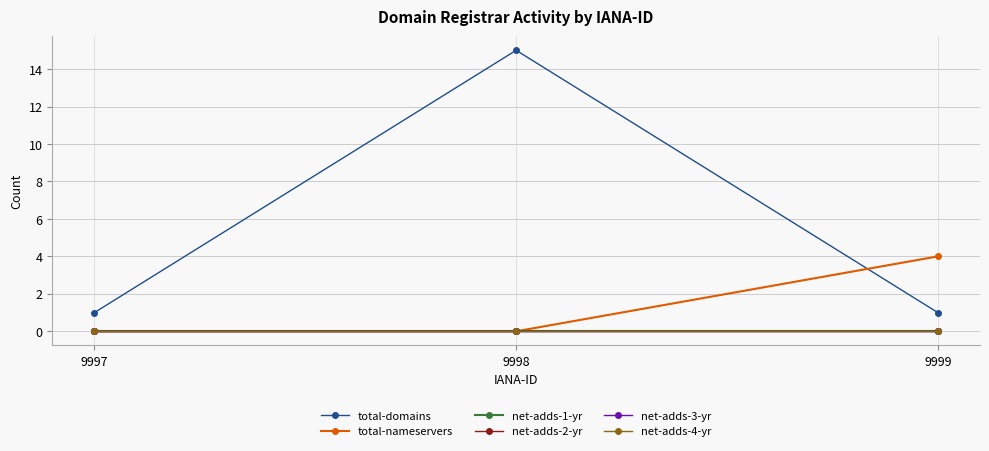

What is the total value across all series at 9997?

1